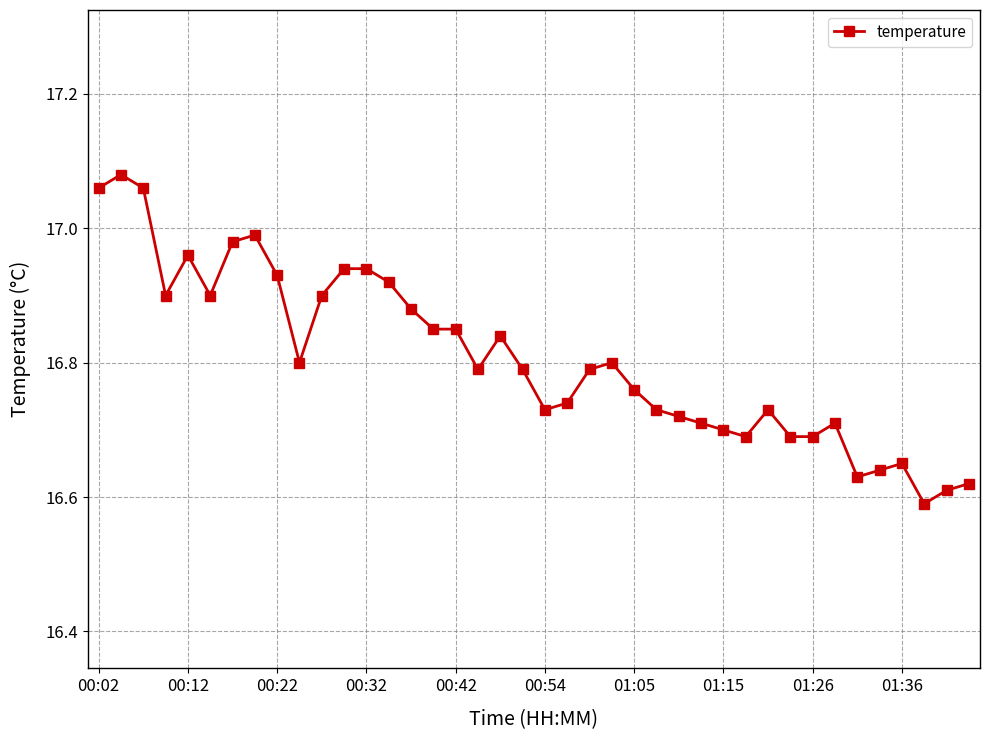

What is the sum of all values?

672.3